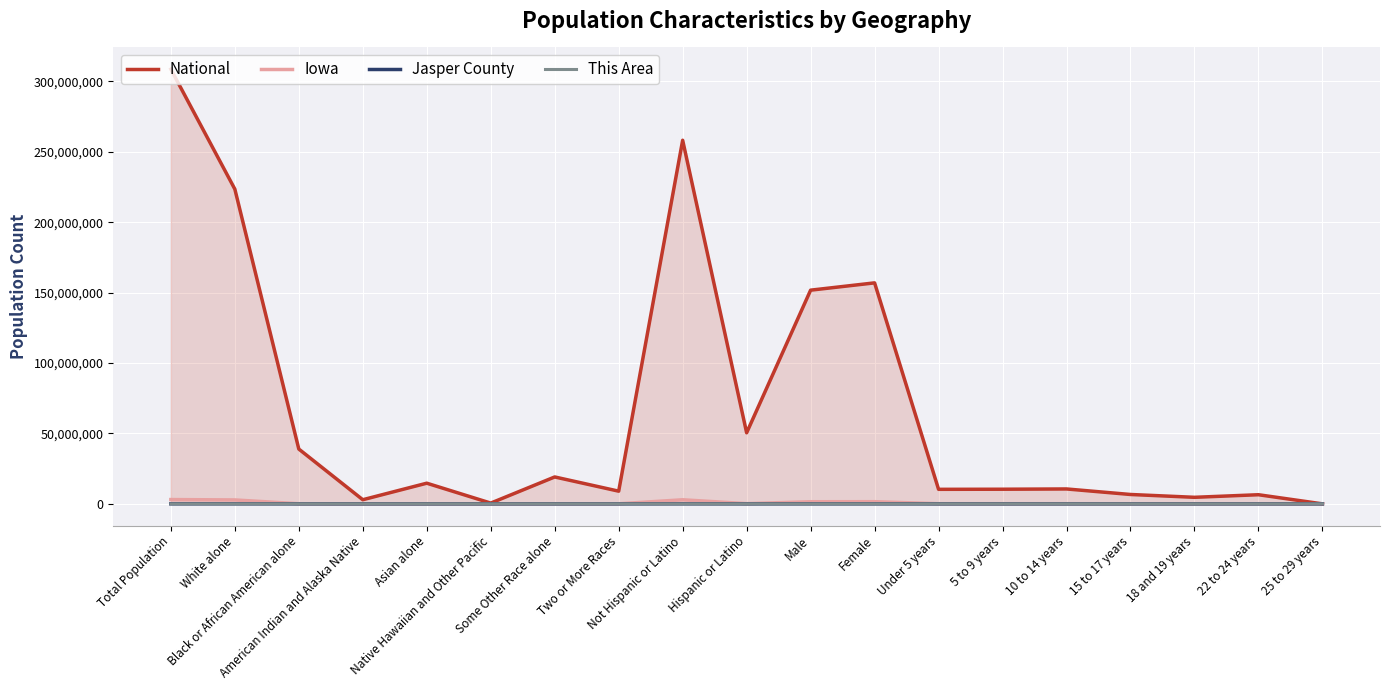

Where is the first local minimum for National?

American Indian and Alaska Native